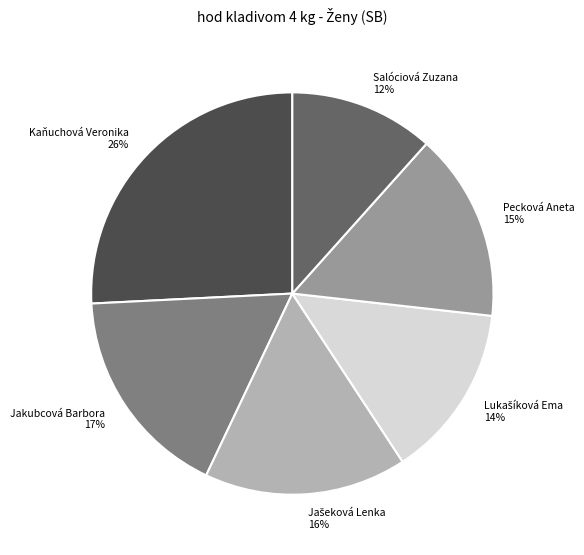

Is there any slice that represents more than half of the pie?

No